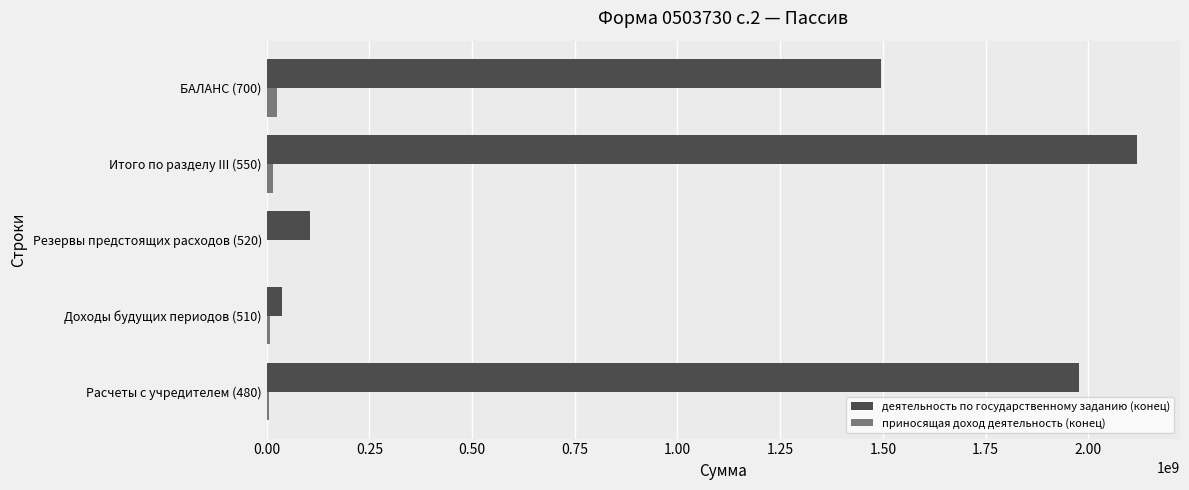

What is the sum of all деятельность по государственному заданию (конец) values?

5731298995.9